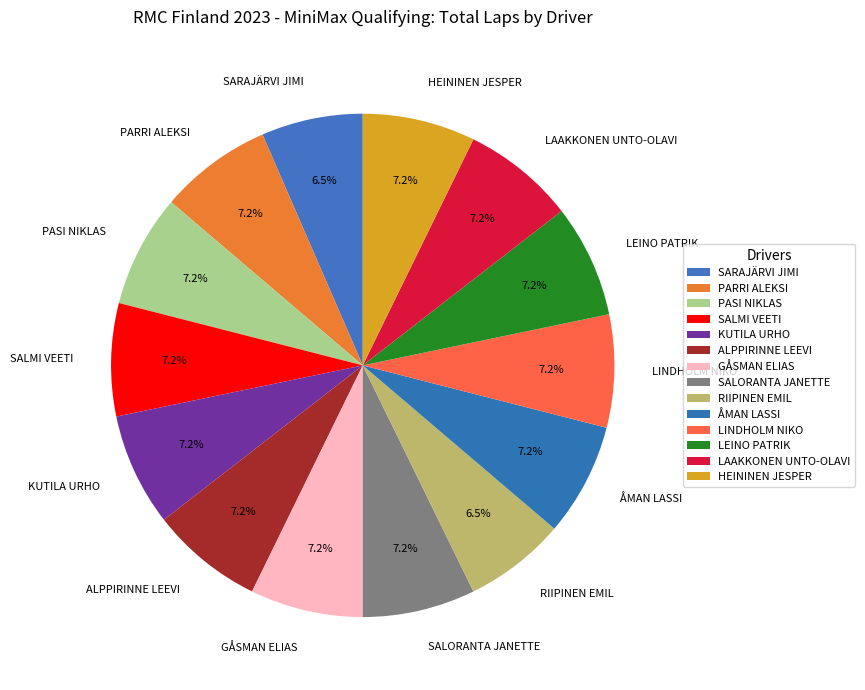

To the nearest percent, what portion does PASI NIKLAS represent?

7%